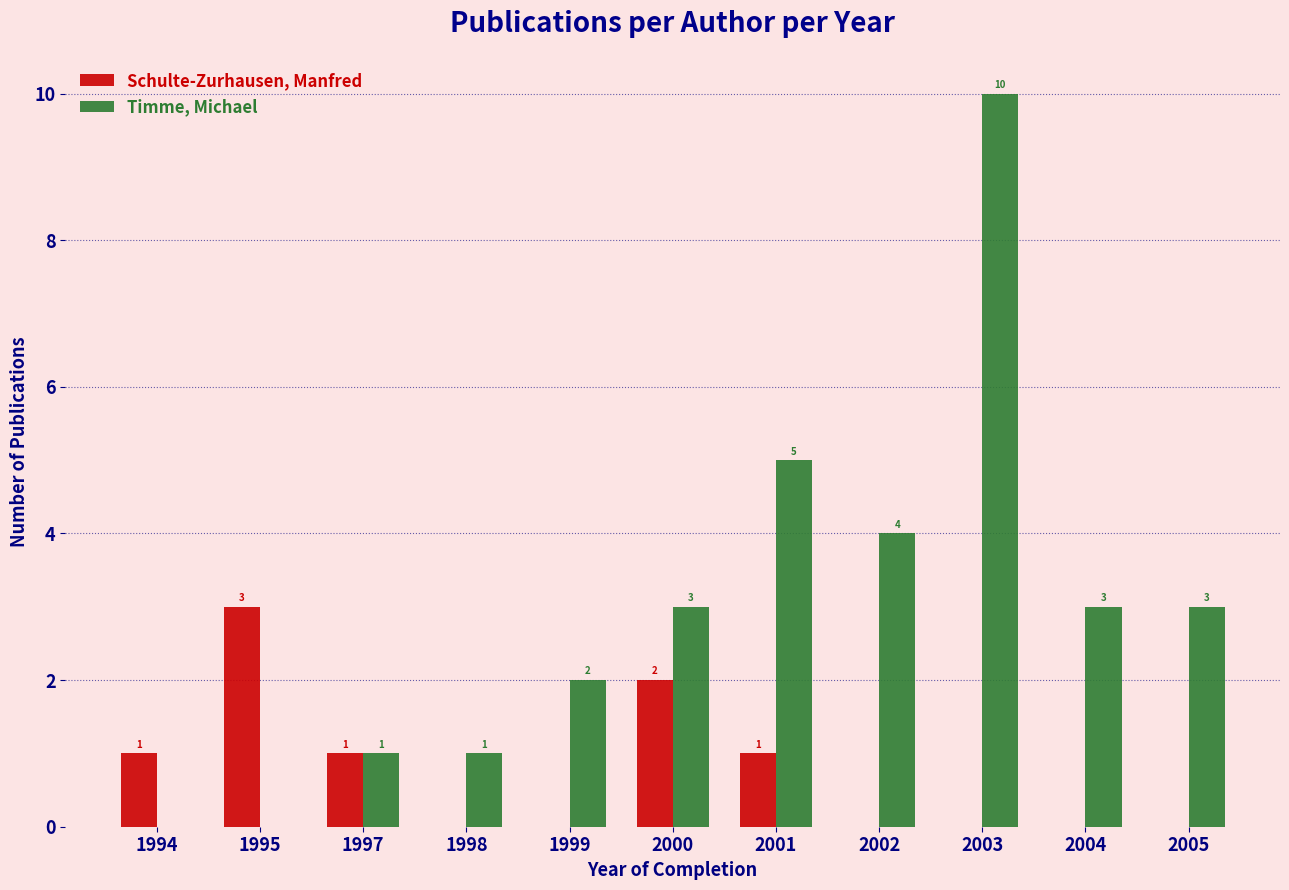

Which series has the largest total across all categories?

Timme, Michael